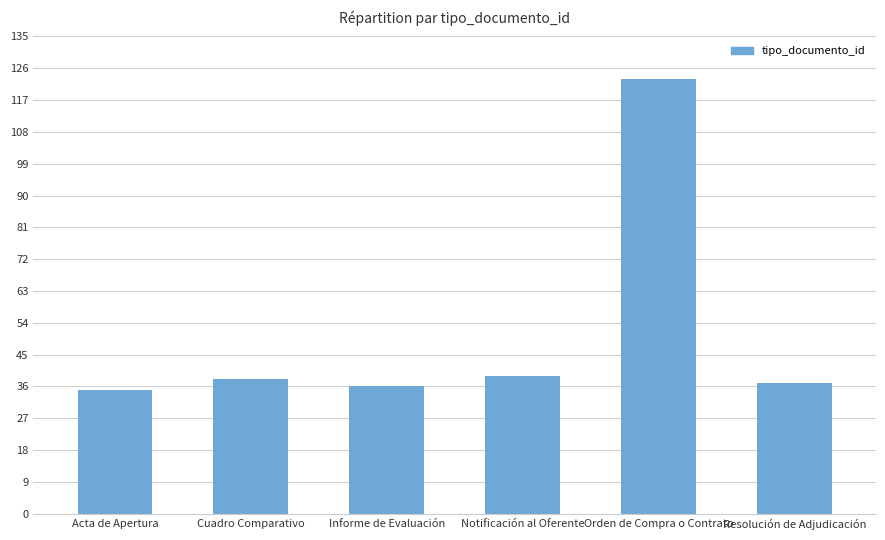

How many data points does each series have?

6